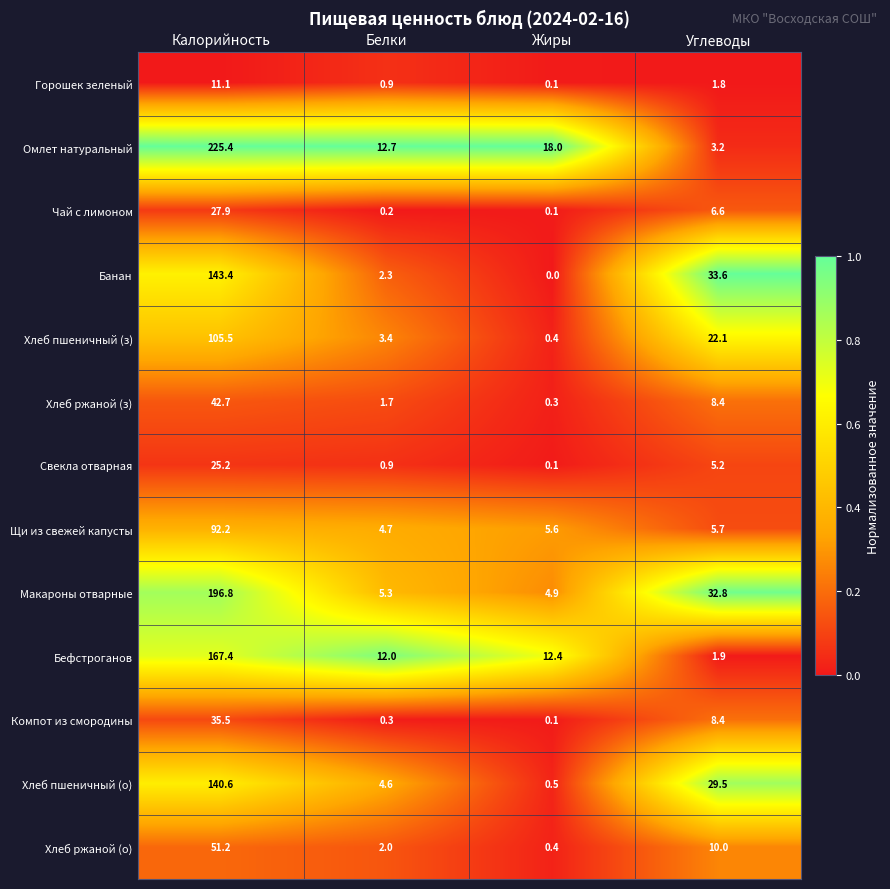

True or false: Щи из свежей капусты has a value of 2.1 at Белки.

False